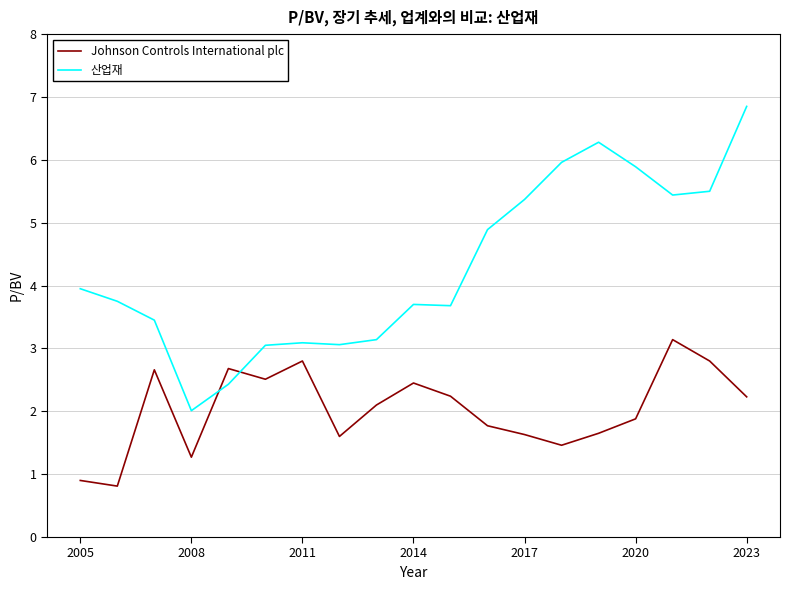

How many interior local valleys does the Johnson Controls International plc series have?

5